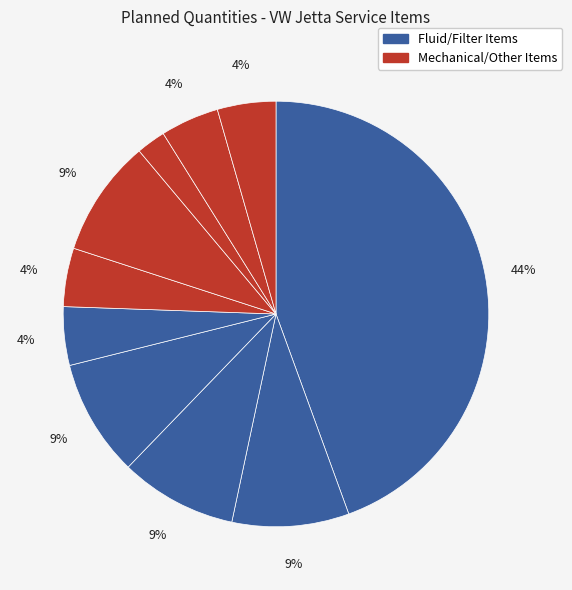

To the nearest percent, what is the average slice percentage?

10%